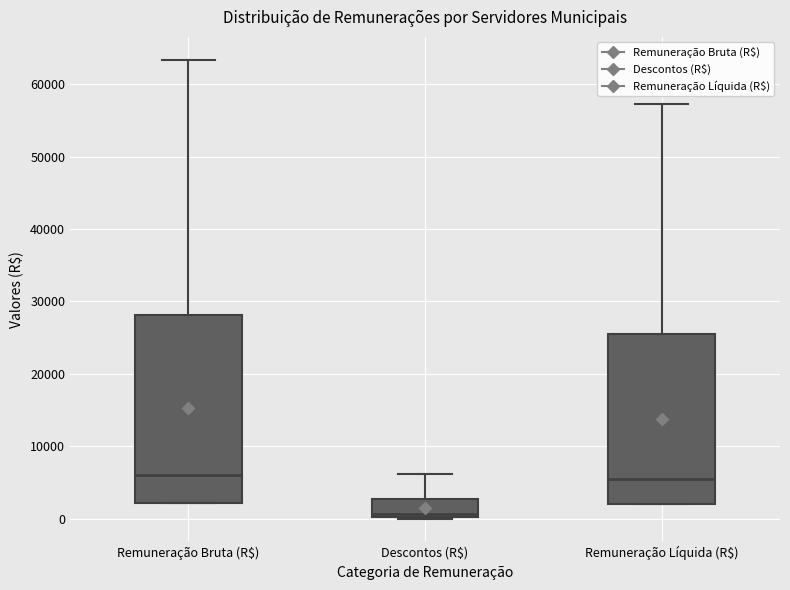

Comparing the boxes themselves (not the whiskers), which one is the tallest?

Remuneração Bruta (R$)